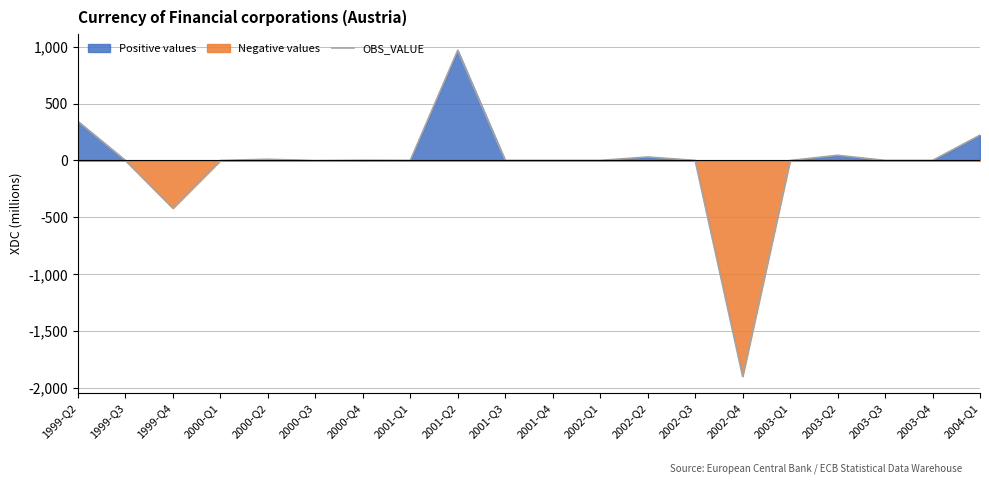

Read the value at 2000-Q3.

-2